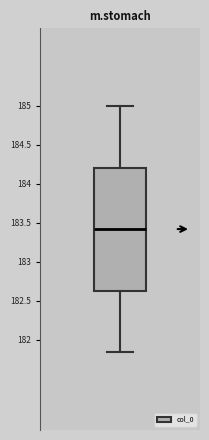

Read this box plot against the y-axis: the position of the median line, the range covered by the box, and the ends of both whiskers. The values are not printed on the chart, so give them approximately, as read against the axis.

median 183.40, box 182.65 to 184.20, whiskers 181.85 to 185.00